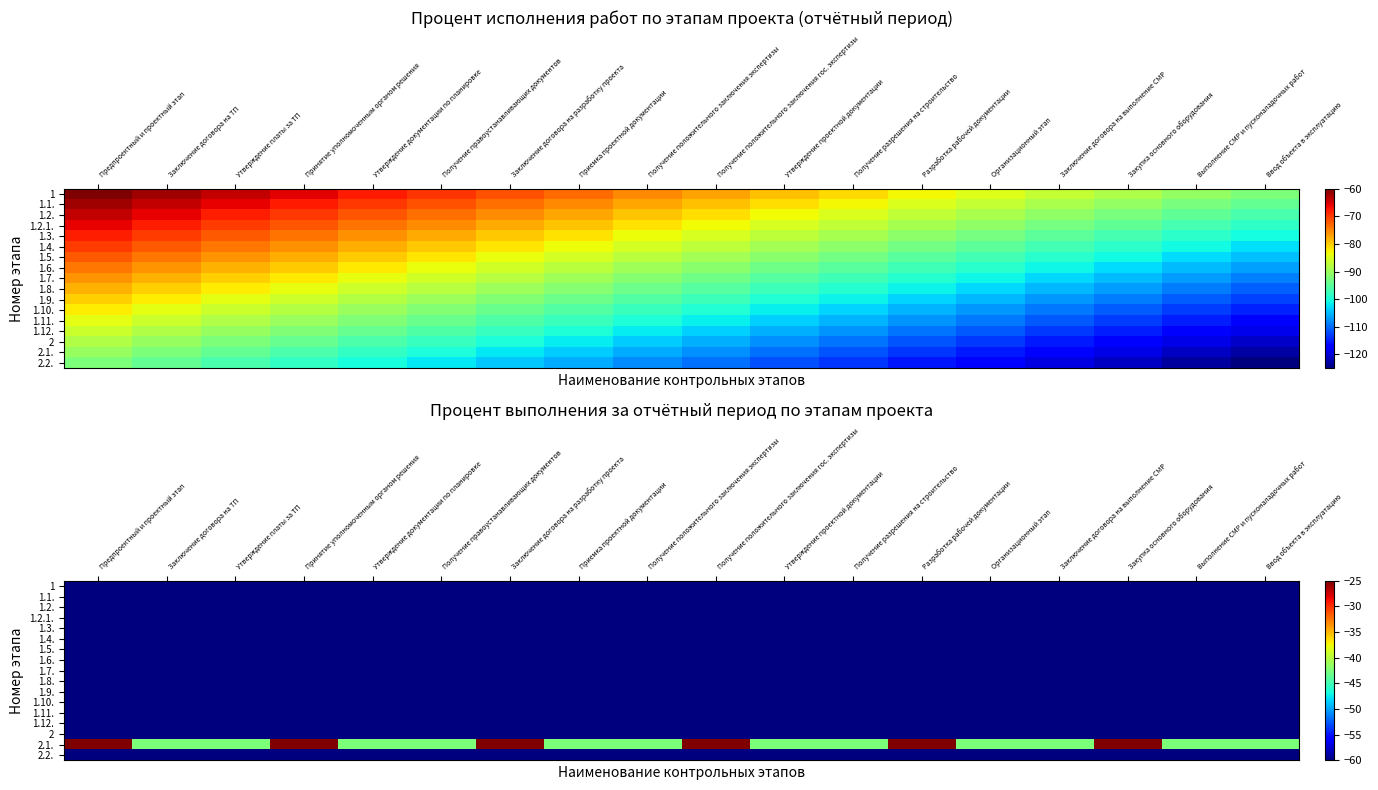

Which series changed the most between Утверждение платы за ТП and Получение положительного заключения экспертизы?

1